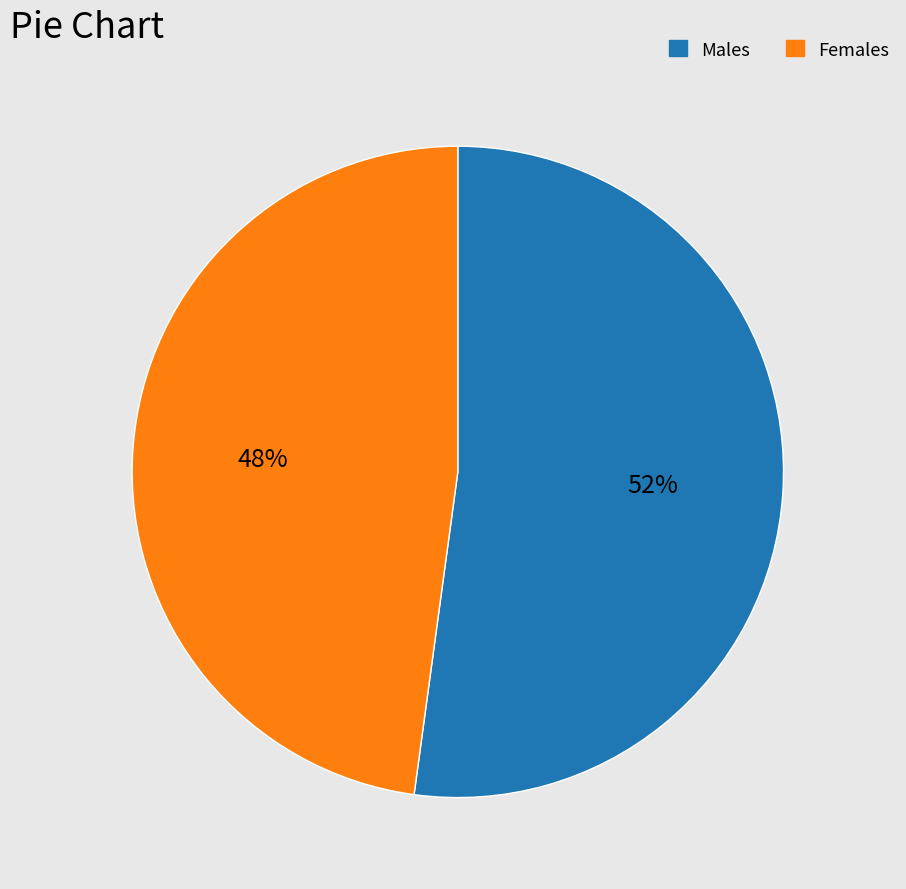

Is there any slice that represents more than half of the pie?

Yes